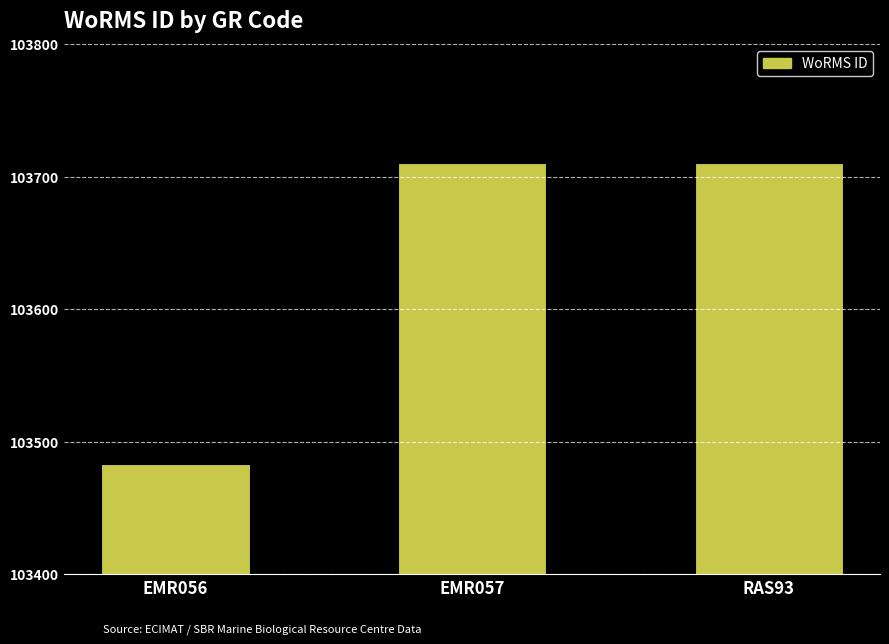

At which category does the chart reach its minimum across all series?

EMR056